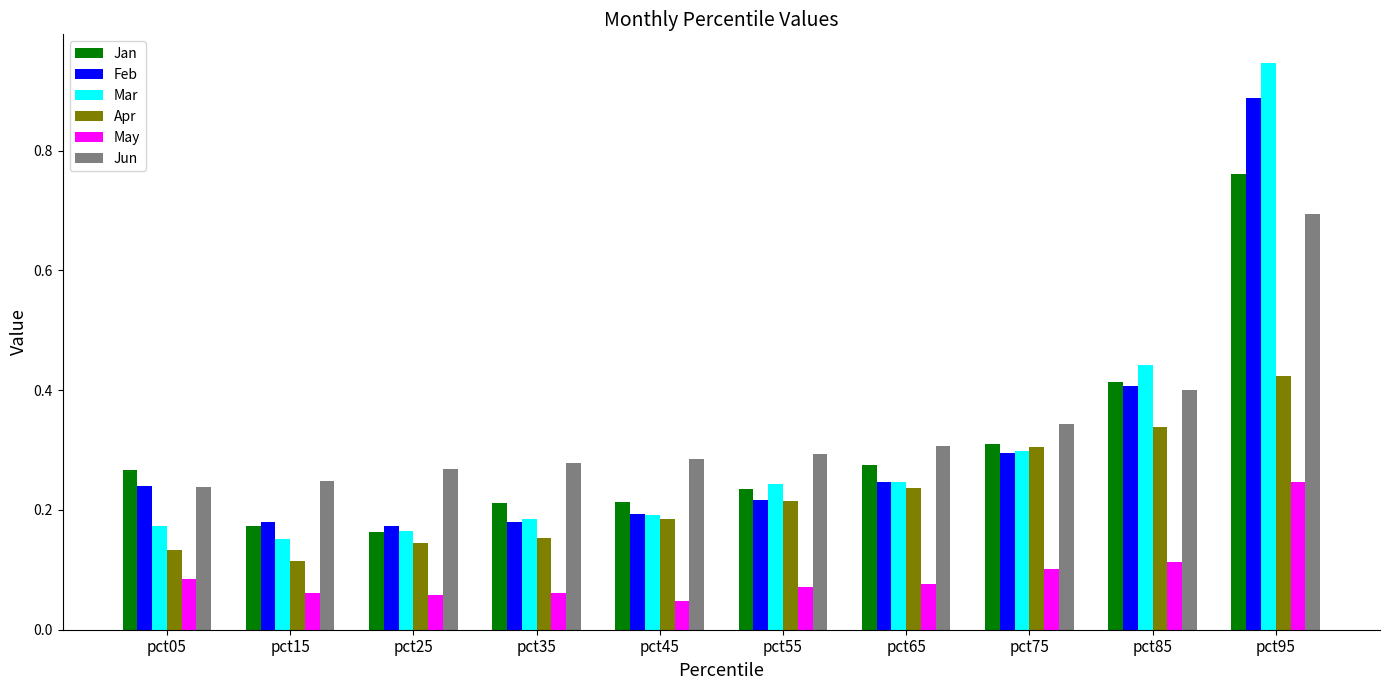

At which category is the sum across all series the highest?

pct95